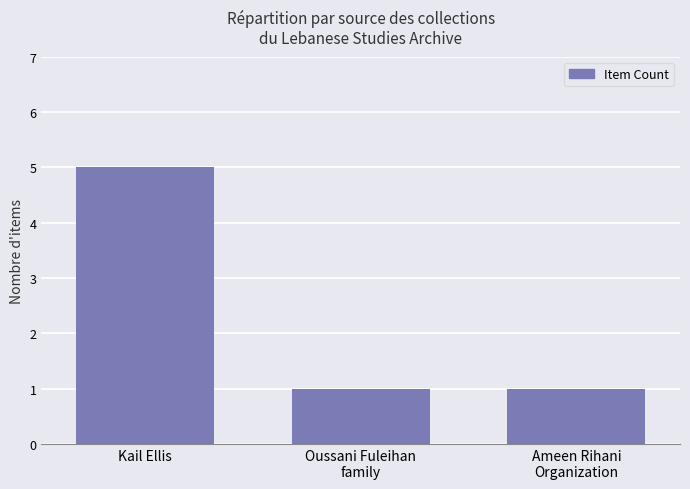

What is the change in value from Kail Ellis to Oussani Fuleihan
family?

-4